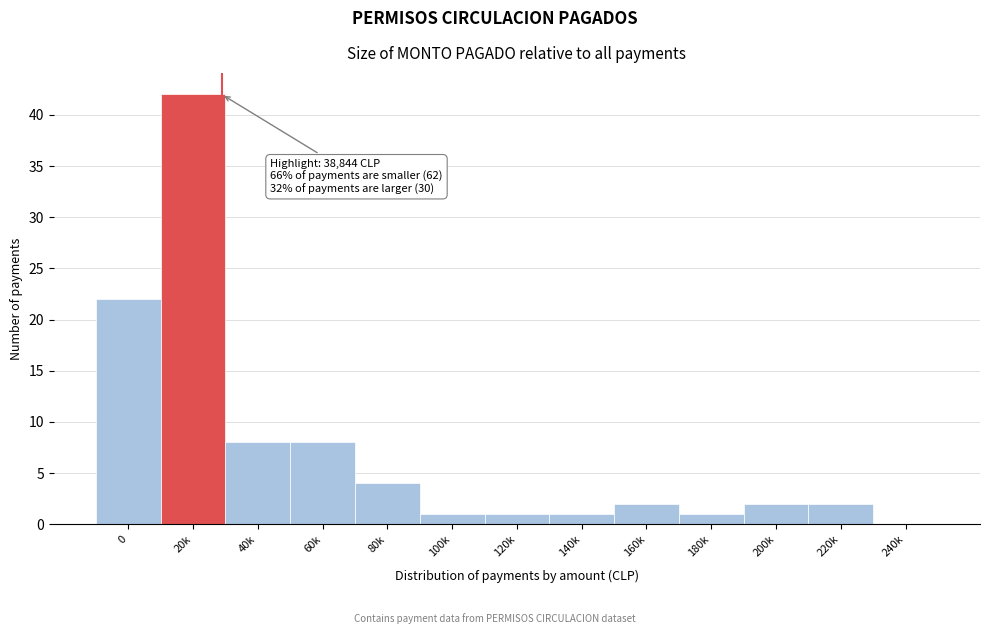

Reading left to right, transcribe all the data shown in this chart.

0=22	20k=42	40k=8	60k=8	80k=4	100k=1	120k=1	140k=1	160k=2	180k=1	200k=2	220k=2	240k=0